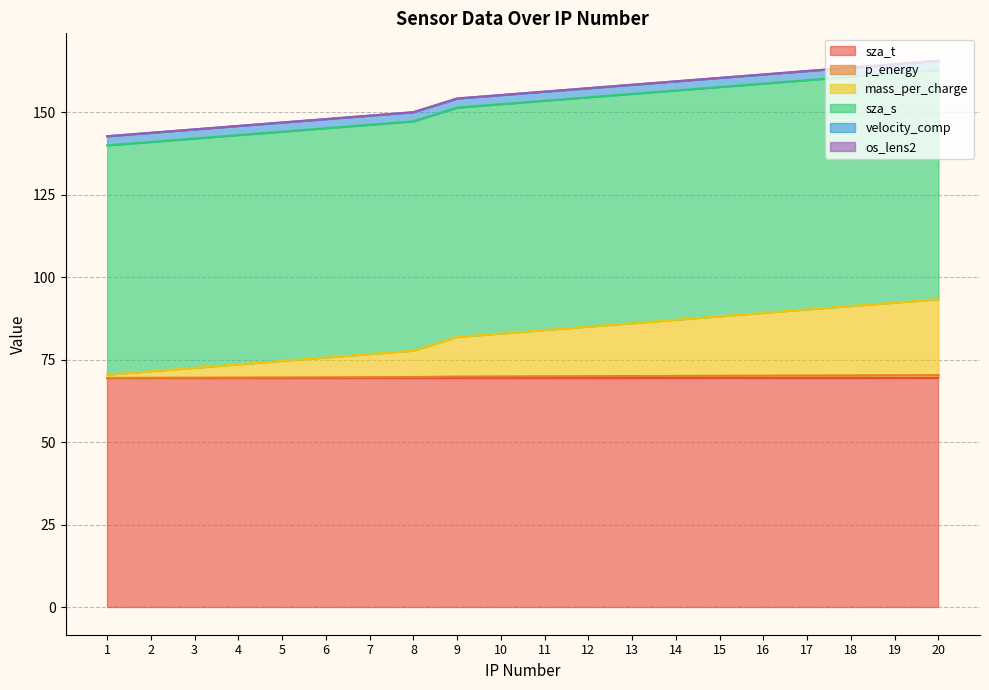

What is the sum of all p_energy values?

9.6